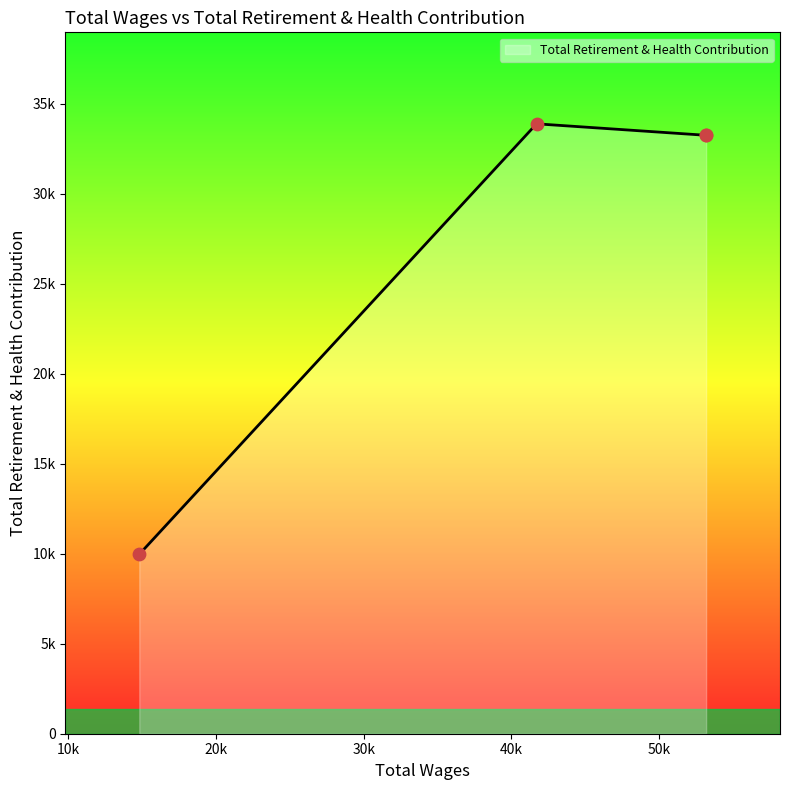

Between 53178.0 and 14811.0, which is larger?

53178.0